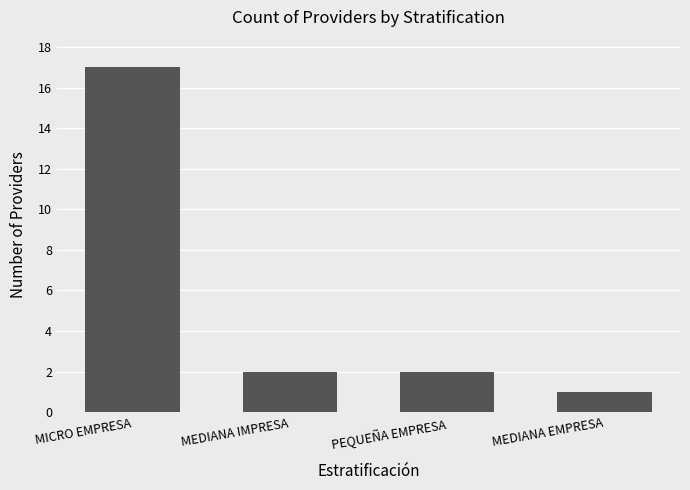

What value does the data have at MEDIANA EMPRESA?

1